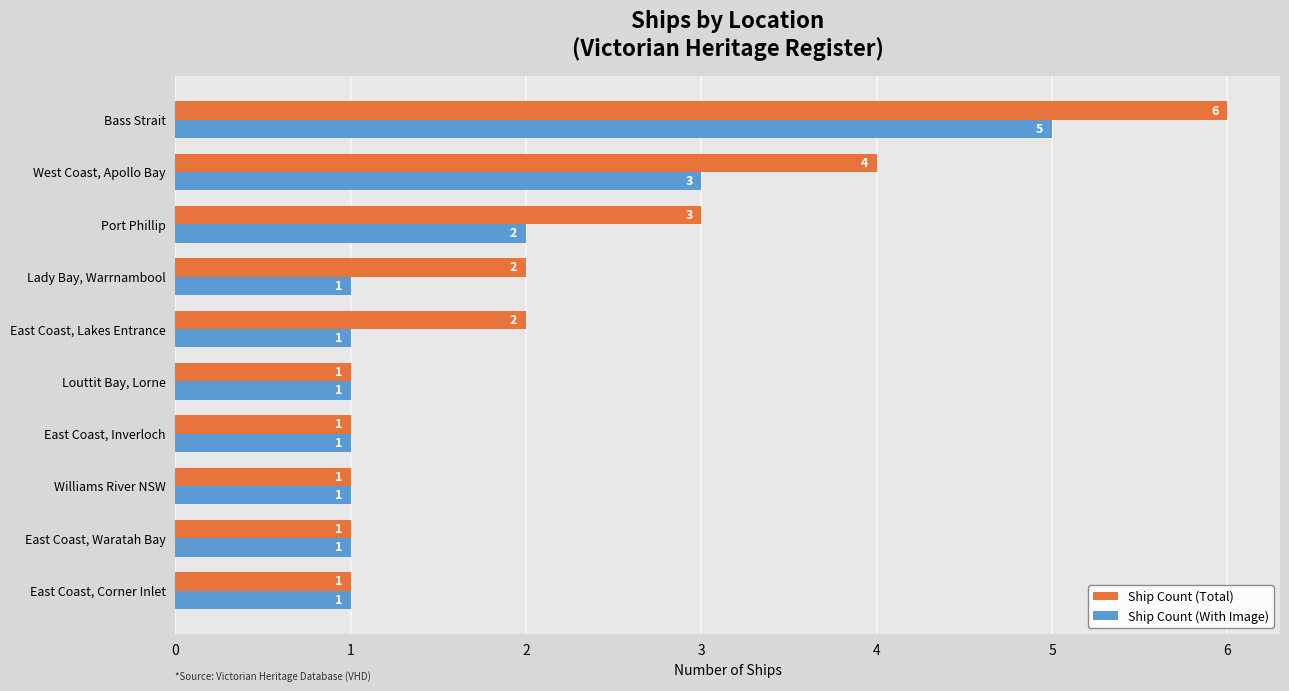

Which series has the widest spread of values?

Ship Count (Total)